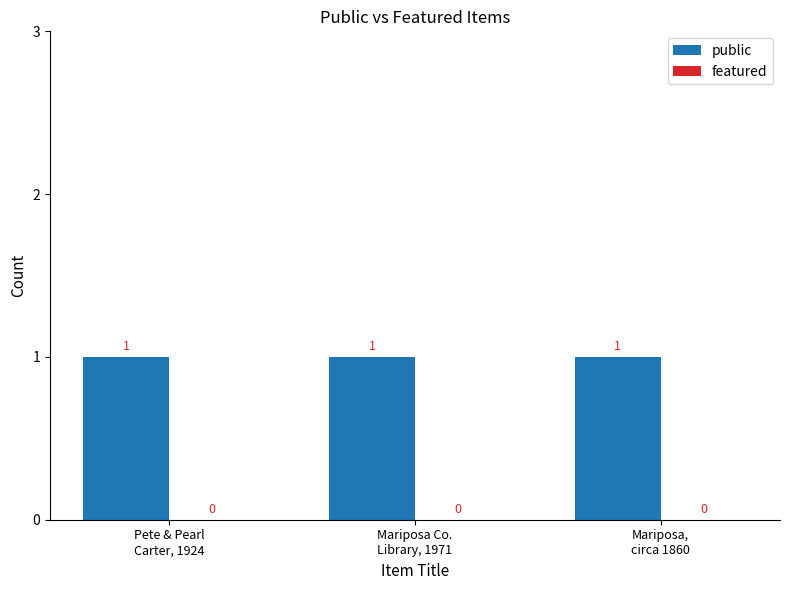

Which label corresponds to the largest value in the chart?

Pete & Pearl
Carter, 1924